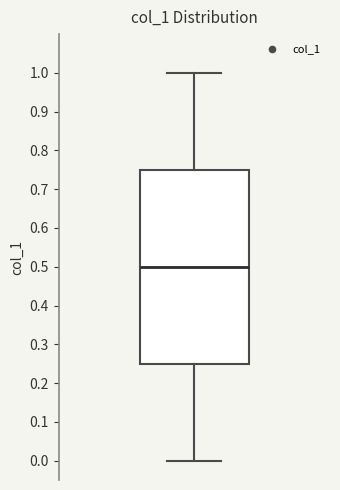

Read this box plot against the y-axis: the position of the median line, the range covered by the box, and the ends of both whiskers. The values are not printed on the chart, so give them approximately, as read against the axis.

median 0.50, box 0.25 to 0.75, whiskers 0.00 to 1.00